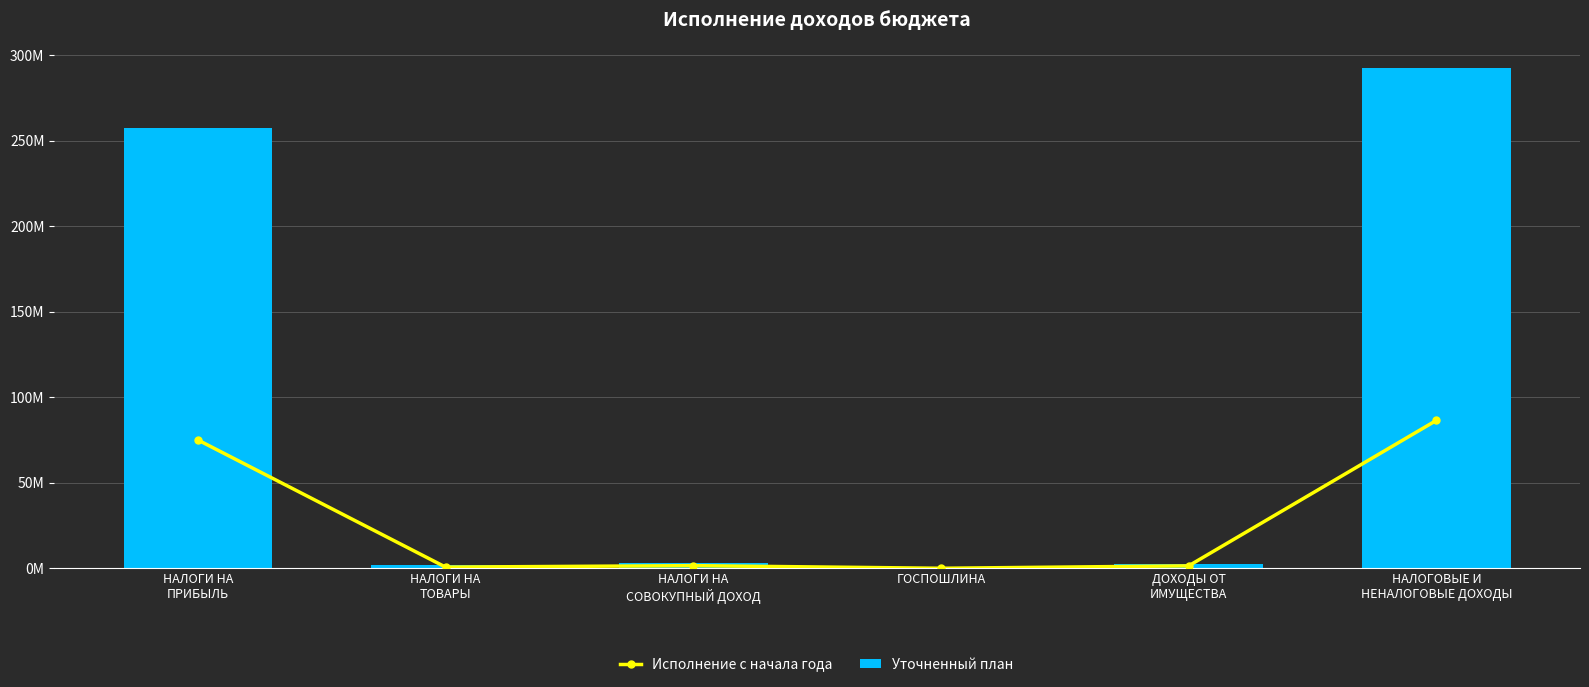

Where is Исполнение с начала года nearest to the value 43240748?

НАЛОГИ НА
ПРИБЫЛЬ